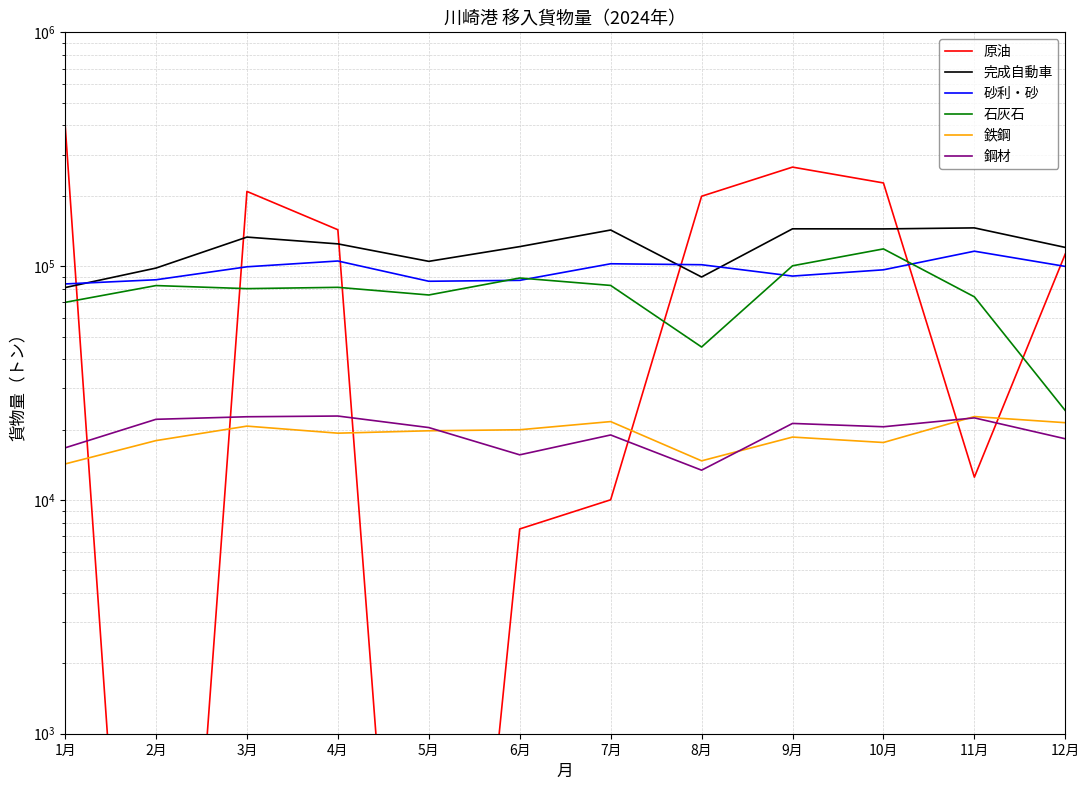

Does the chart display data point markers on the line(s)?

No